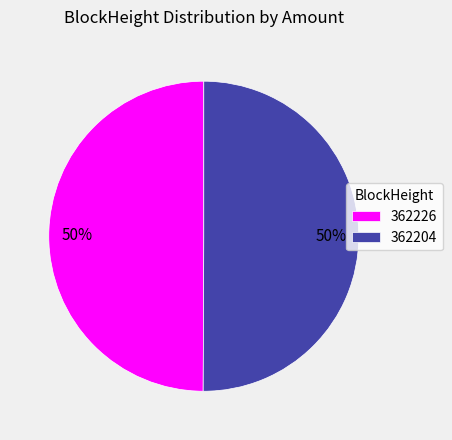

Is the sum of 362204 and 362226 greater than half?

Yes